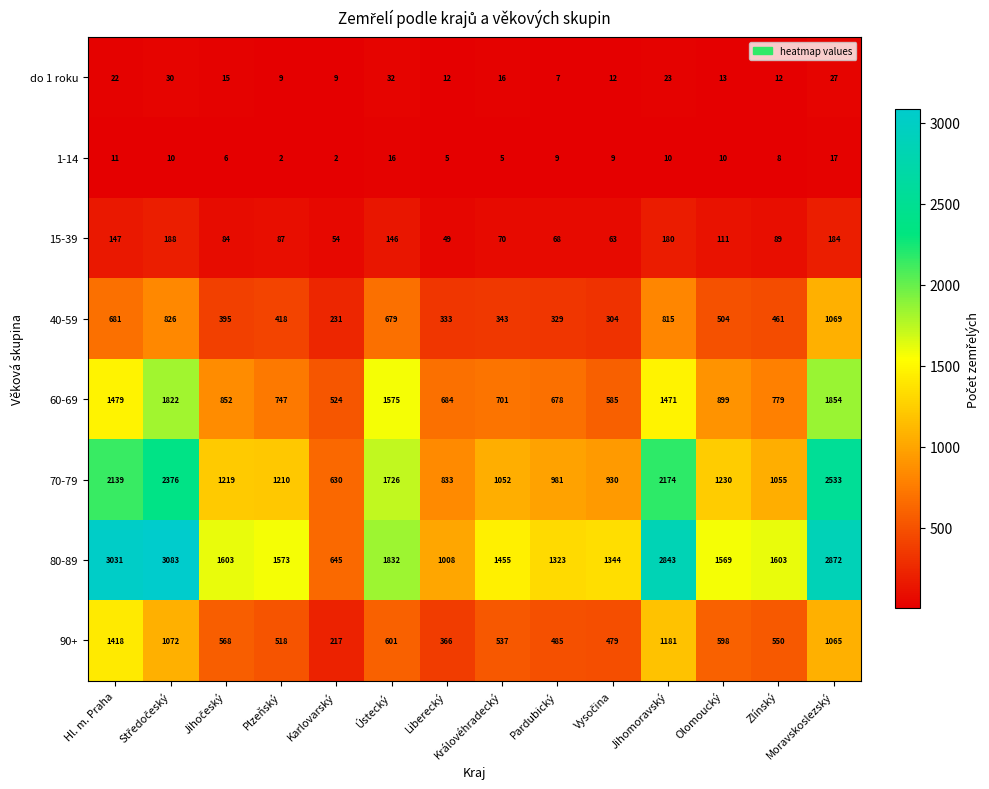

The 90+ series shows 1837 at Jihomoravský. True or false?

False